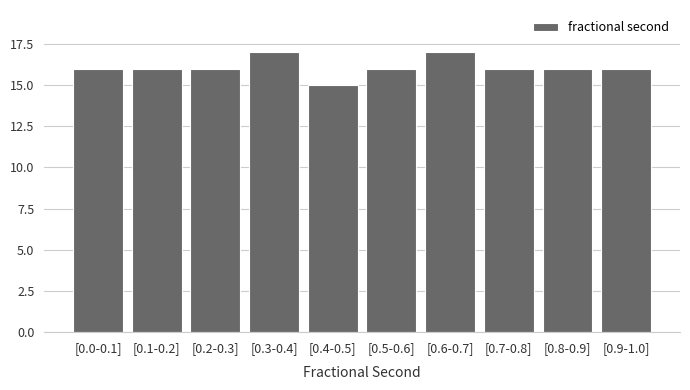

Reading right to left, list all the values displayed in this chart.

16	16	16	17	16	15	17	16	16	16